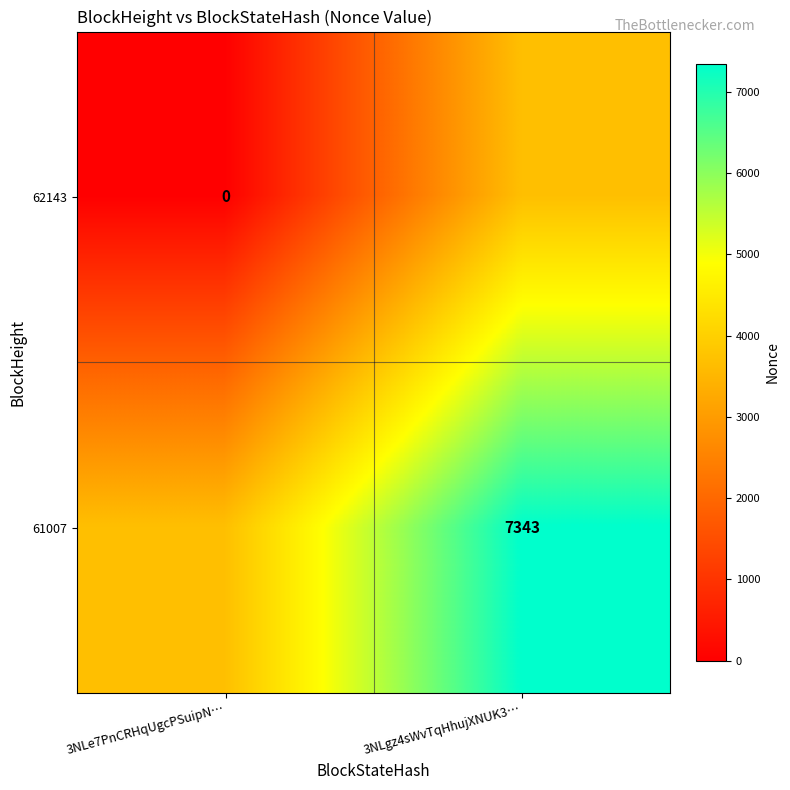

The 61007 series shows 10516.0 at 3NLgz4sWvTqHhujXNUK3…. True or false?

False